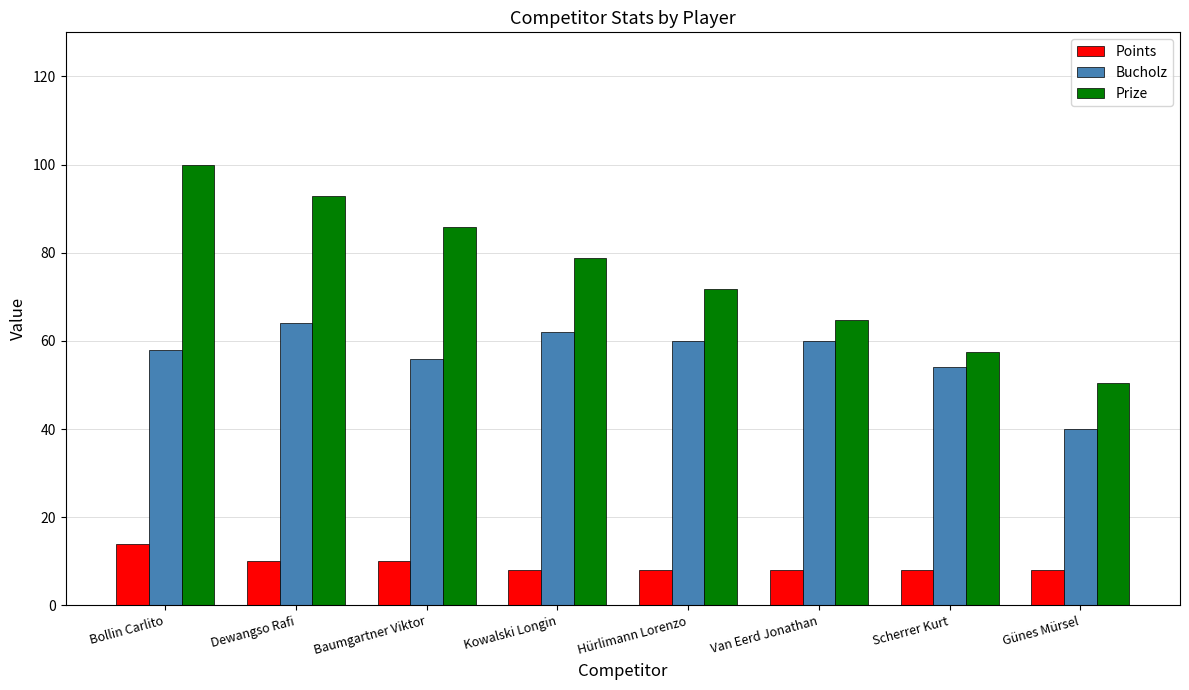

Rank the series by their average value, from lowest to highest.

Points, Bucholz, Prize